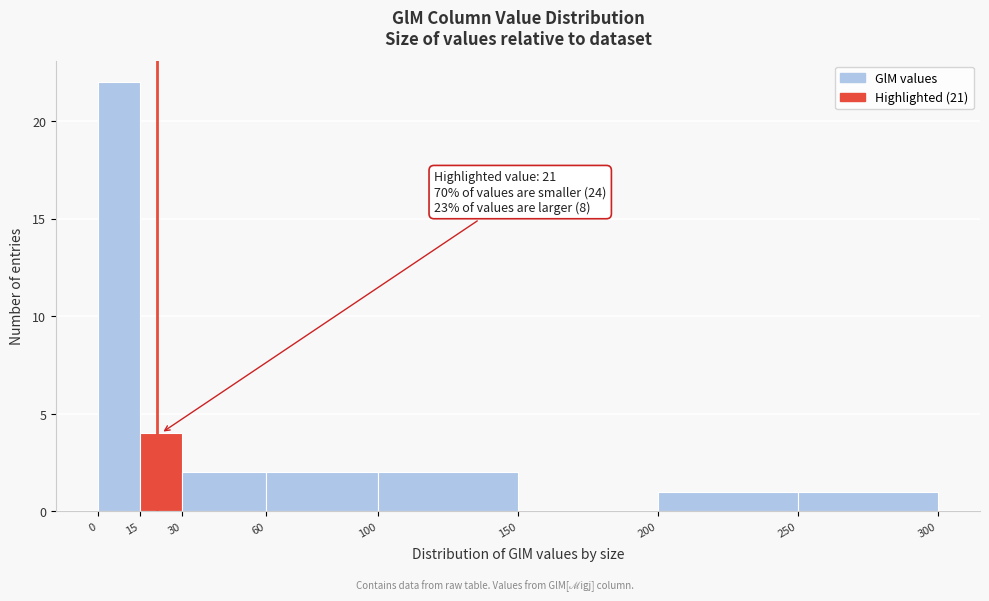

Which range on the x-axis has the tallest bar?

0 to 15